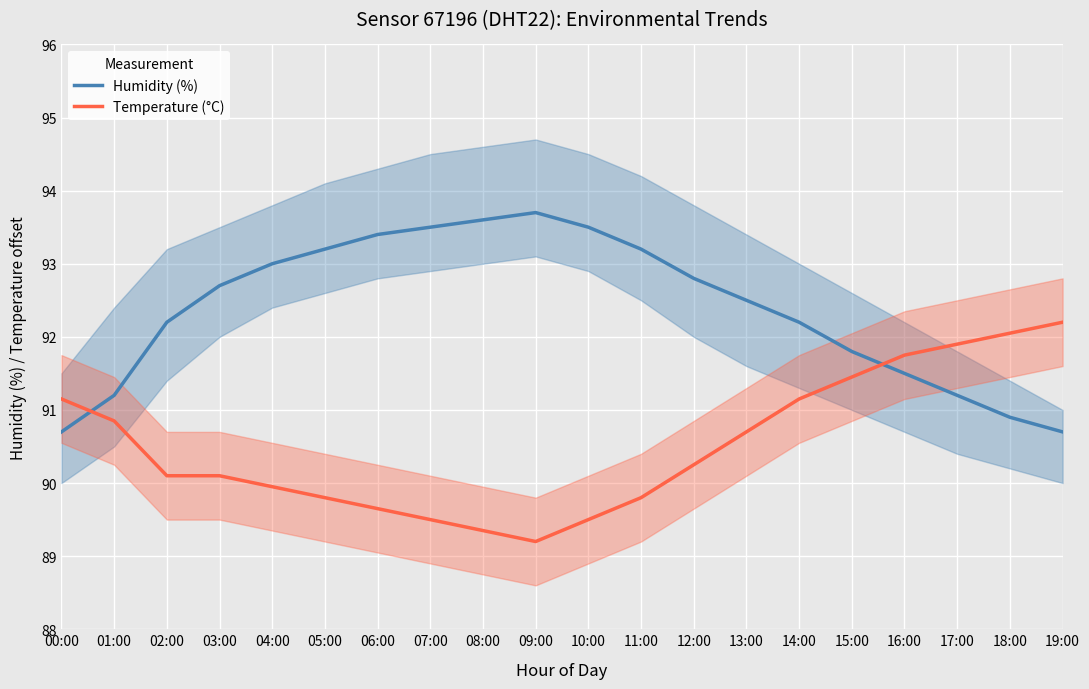

What position from the right is 16:00?

4